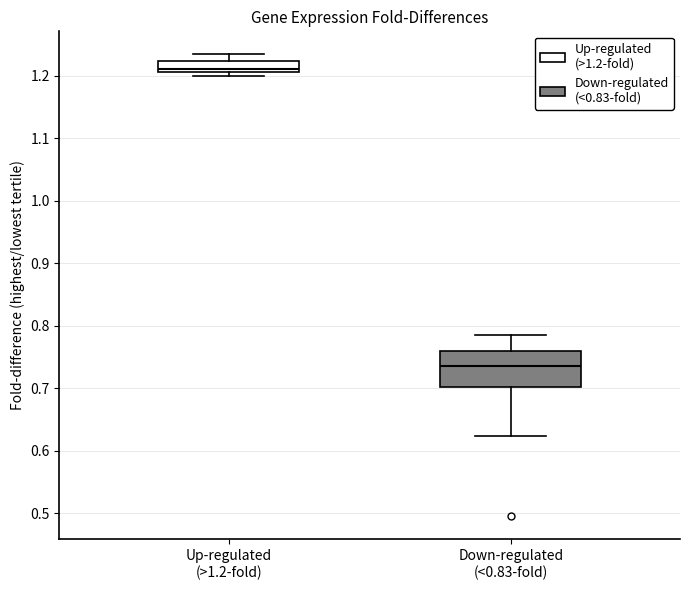

Reading left to right, read every box against the y-axis: the position of its median line, the range the box covers, and the ends of its whiskers. The values are not printed on the chart, so give them approximately, as read against the axis.

Up-regulated (>1.2-fold): median 1.21 (just above the box's lower edge), box 1.21 to 1.22, whiskers 1.20 to 1.23
Down-regulated (<0.83-fold): median 0.73, box 0.70 to 0.76, whiskers 0.62 to 0.79